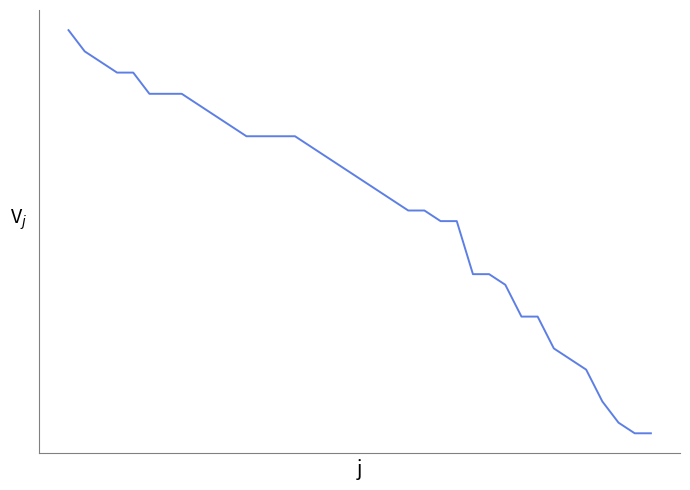

Does the chart display data point markers on the line(s)?

No